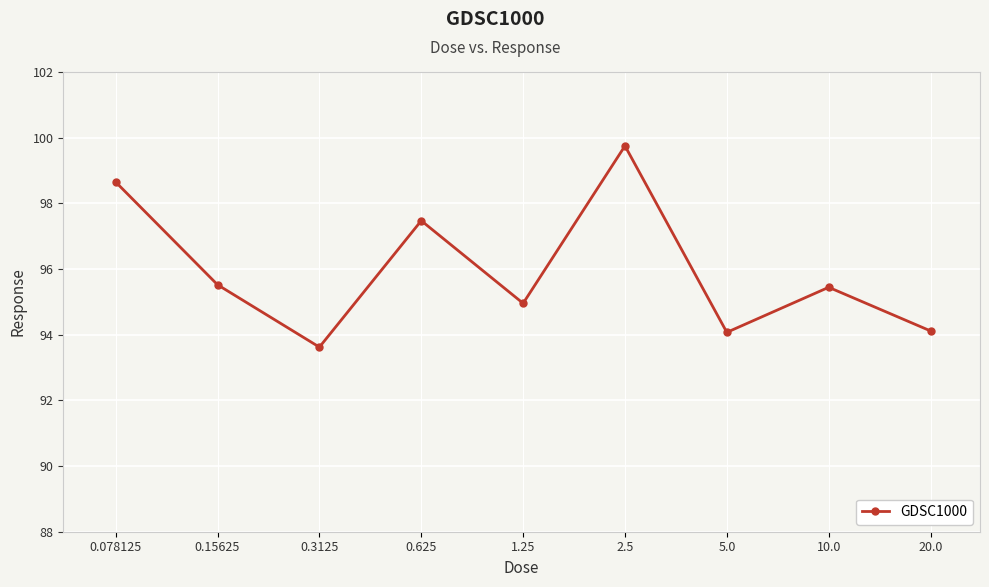

How many points are lower than both their immediate neighbors (excluding endpoints)?

3